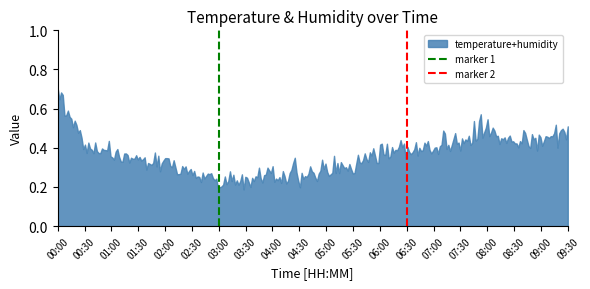

At which category does the chart reach its peak across all series?

00:00